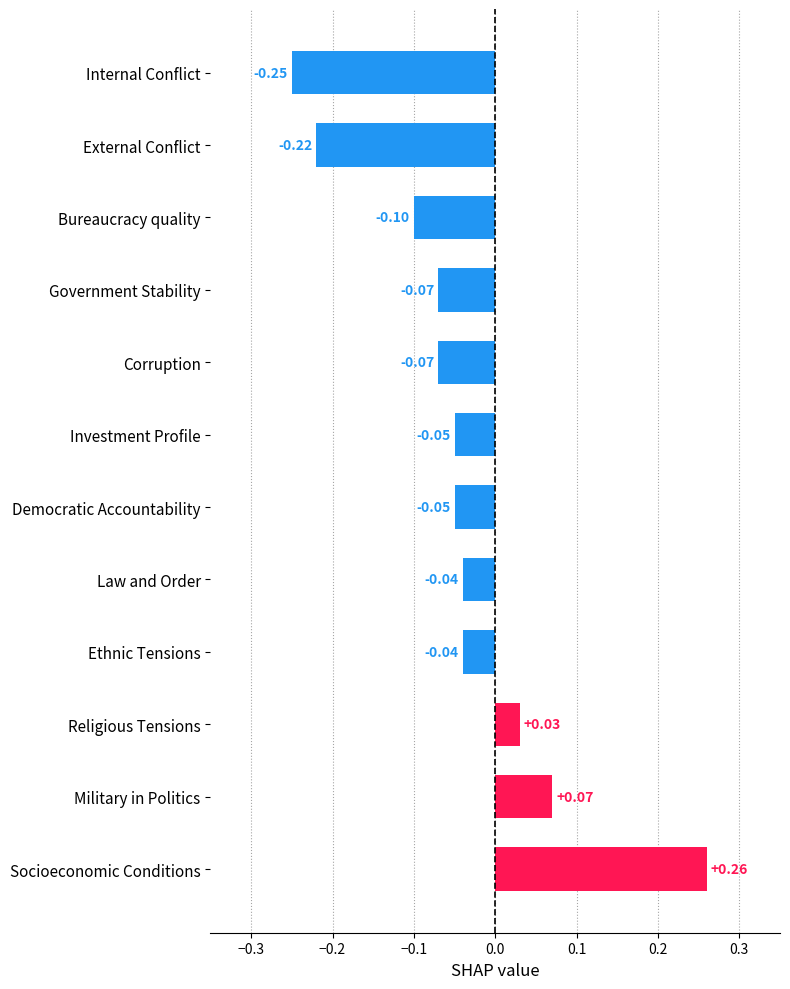

Which has a higher value, Investment Profile or Ethnic Tensions?

Ethnic Tensions